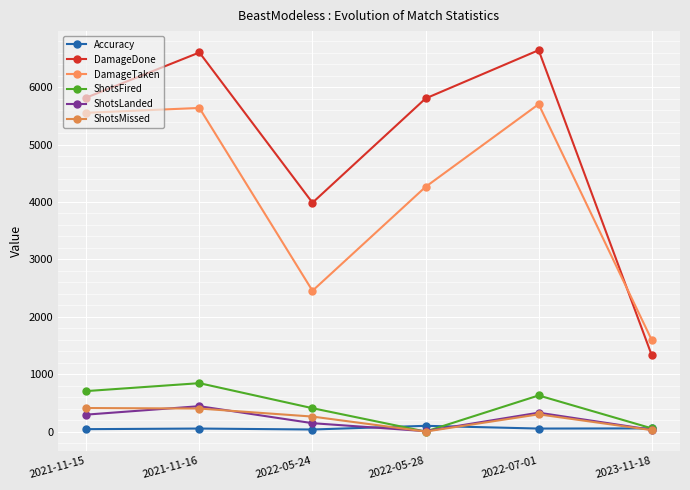

True or false: ShotsLanded and Accuracy intersect in this chart.

True